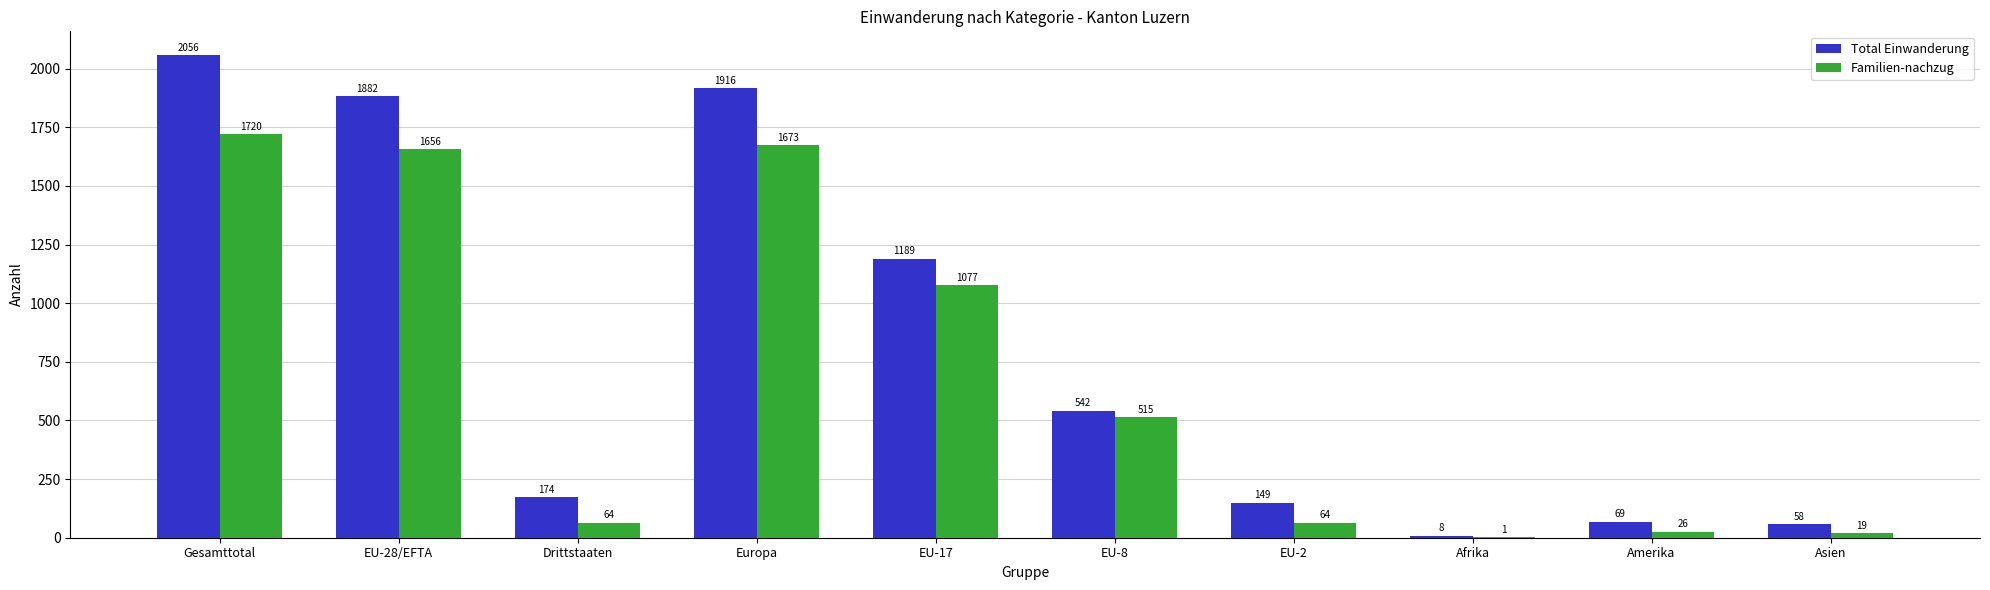

What is the maximum value for Total Einwanderung?

2056